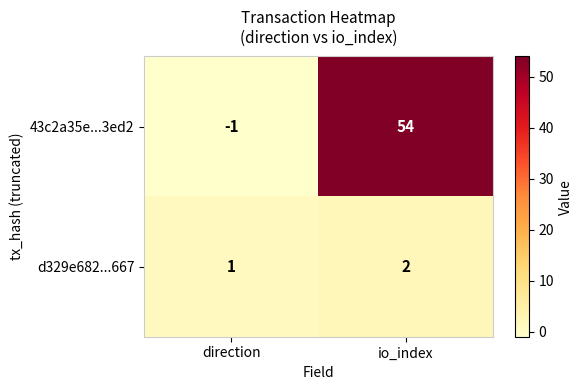

At io_index, list the series in order from smallest to largest.

d329e682...667, 43c2a35e...3ed2